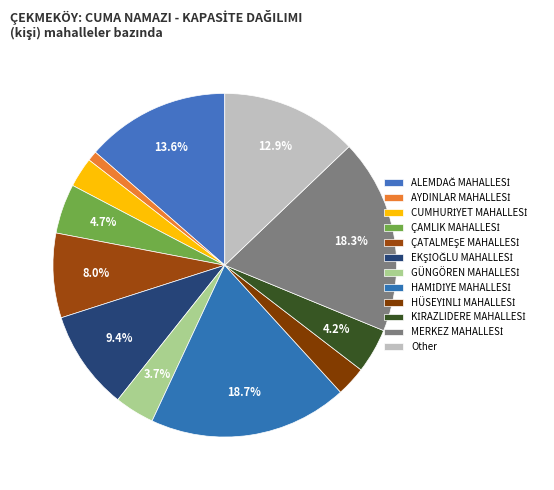

To the nearest percent, what is the combined percentage of CUMHURİYET MAHALLESİ and Other?

16%